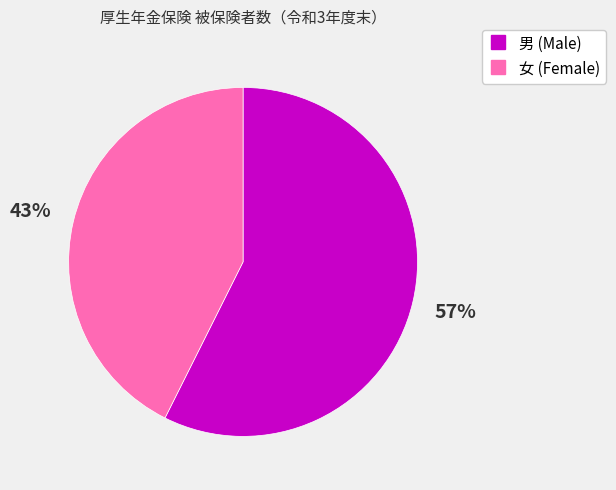

Is there any slice that represents more than half of the pie?

Yes